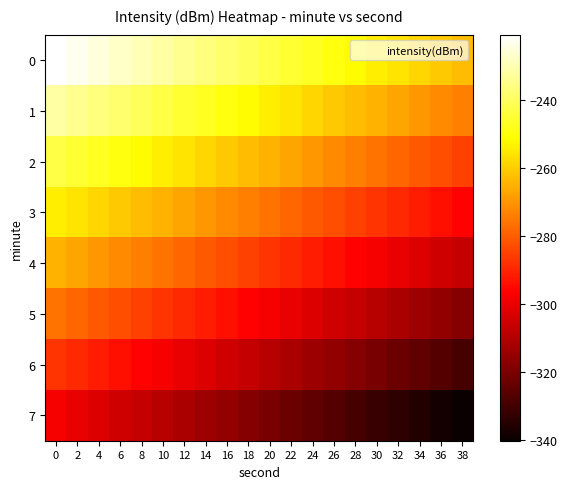

Reading right to left, list all the values displayed in this chart.

0: 38=-262.9	36=-260.7	34=-258.5	32=-256.3	30=-254.1	28=-251.9	26=-249.6	24=-247.4	22=-245.2	20=-243.0	18=-240.8	16=-238.6	14=-236.4	12=-234.2	10=-232.0	8=-229.8	6=-227.5	4=-225.3	2=-223.1	0=-220.9
1: 38=-273.9	36=-271.7	34=-269.5	32=-267.3	30=-265.1	28=-262.9	26=-260.7	24=-258.5	22=-256.3	20=-254.1	18=-251.9	16=-249.6	14=-247.4	12=-245.2	10=-243.0	8=-240.8	6=-238.6	4=-236.4	2=-234.2	0=-232.0
2: 38=-285.0	36=-282.8	34=-280.6	32=-278.4	30=-276.2	28=-273.9	26=-271.7	24=-269.5	22=-267.3	20=-265.1	18=-262.9	16=-260.7	14=-258.5	12=-256.3	10=-254.1	8=-251.9	6=-249.6	4=-247.4	2=-245.2	0=-243.0
3: 38=-296.0	36=-293.8	34=-291.6	32=-289.4	30=-287.2	28=-285.0	26=-282.8	24=-280.6	22=-278.4	20=-276.2	18=-273.9	16=-271.7	14=-269.5	12=-267.3	10=-265.1	8=-262.9	6=-260.7	4=-258.5	2=-256.3	0=-254.1
4: 38=-307.1	36=-304.9	34=-302.7	32=-300.5	30=-298.2	28=-296.0	26=-293.8	24=-291.6	22=-289.4	20=-287.2	18=-285.0	16=-282.8	14=-280.6	12=-278.4	10=-276.2	8=-273.9	6=-271.7	4=-269.5	2=-267.3	0=-265.1
5: 38=-318.1	36=-315.9	34=-313.7	32=-311.5	30=-309.3	28=-307.1	26=-304.9	24=-302.7	22=-300.5	20=-298.2	18=-296.0	16=-293.8	14=-291.6	12=-289.4	10=-287.2	8=-285.0	6=-282.8	4=-280.6	2=-278.4	0=-276.2
6: 38=-329.2	36=-327.0	34=-324.8	32=-322.5	30=-320.3	28=-318.1	26=-315.9	24=-313.7	22=-311.5	20=-309.3	18=-307.1	16=-304.9	14=-302.7	12=-300.5	10=-298.2	8=-296.0	6=-293.8	4=-291.6	2=-289.4	0=-287.2
7: 38=-340.2	36=-338.0	34=-335.8	32=-333.6	30=-331.4	28=-329.2	26=-327.0	24=-324.8	22=-322.5	20=-320.3	18=-318.1	16=-315.9	14=-313.7	12=-311.5	10=-309.3	8=-307.1	6=-304.9	4=-302.7	2=-300.5	0=-298.2